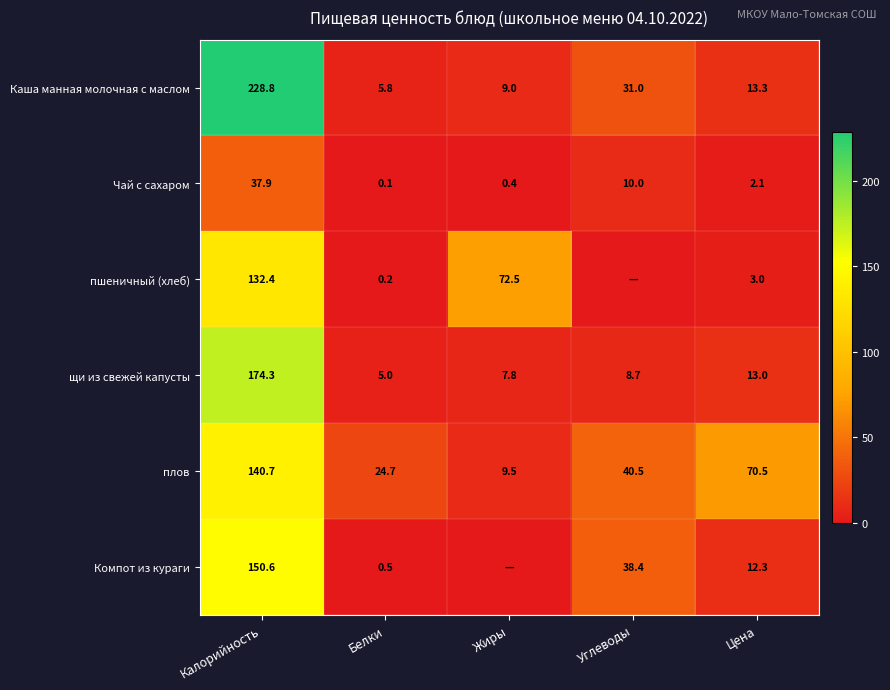

How many values in the Каша манная молочная с маслом series exceed 13?

3